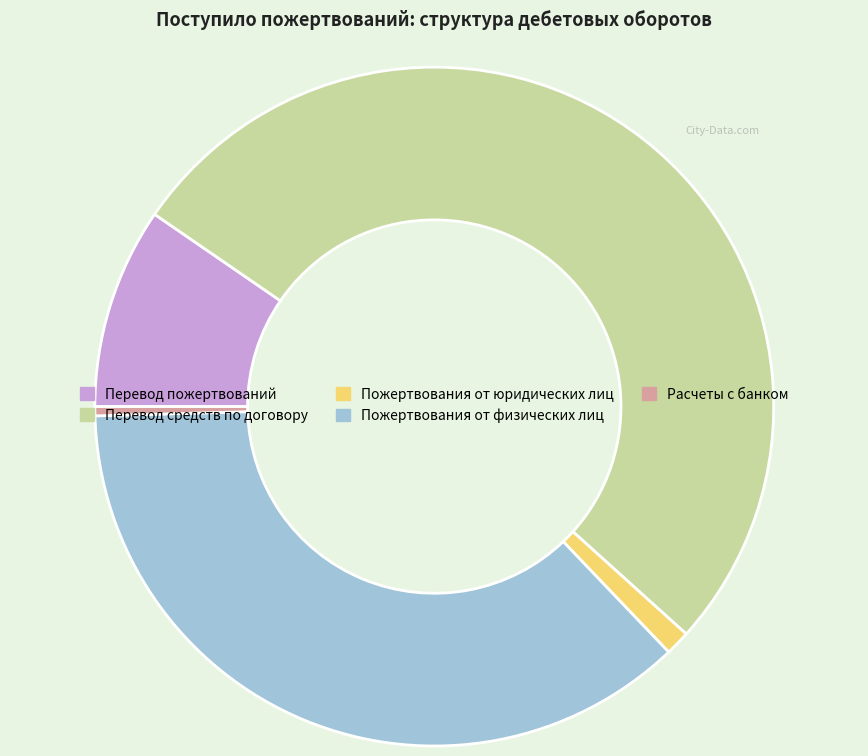

Is it true that Перевод средств по договору is 41% of the pie?

False